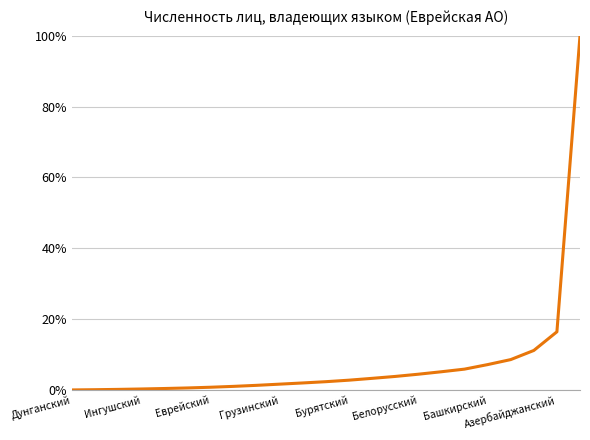

What is the greatest value displayed?

100.0